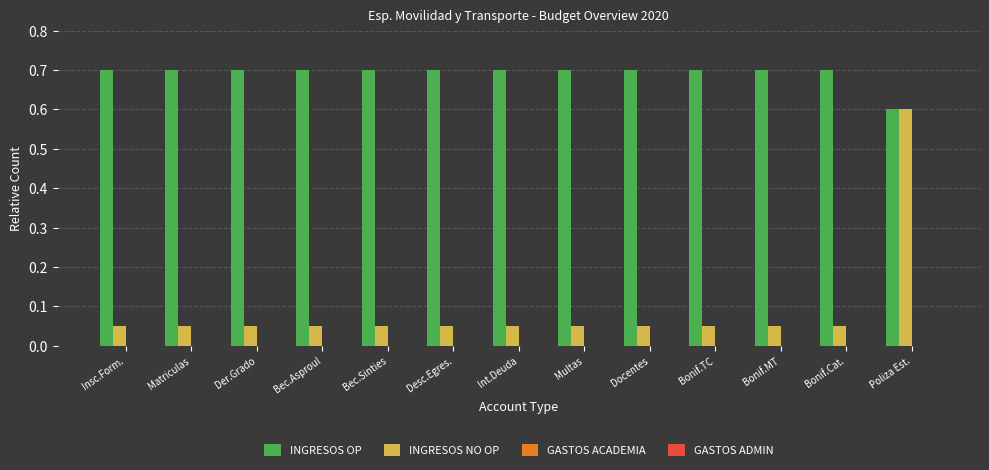

List the series in order of their peak value, highest first.

INGRESOS OP, INGRESOS NO OP